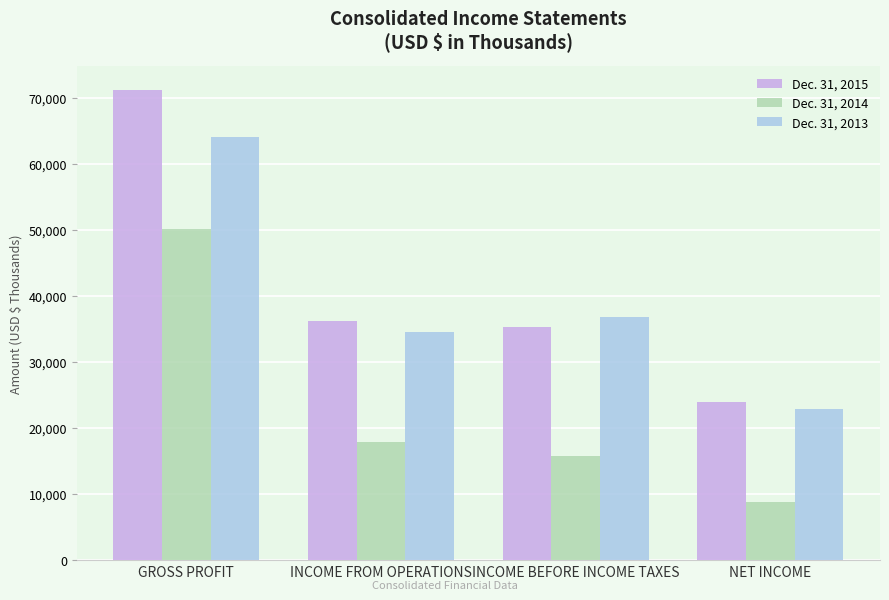

How many bars are there in each group?

3